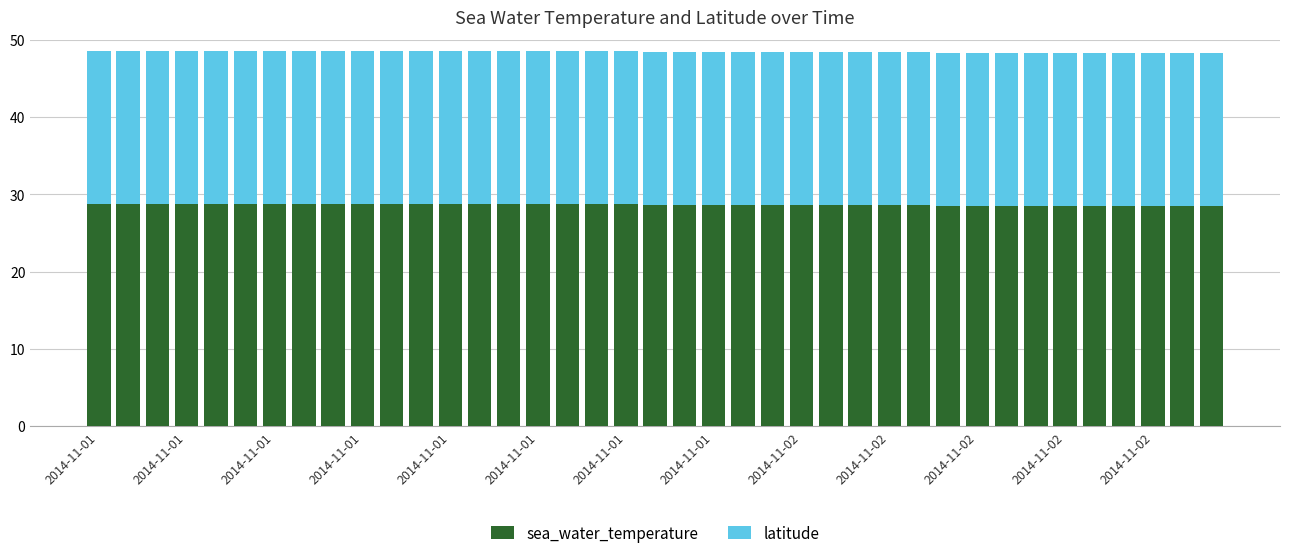

What is the average value of the sea_water_temperature series?

28.6